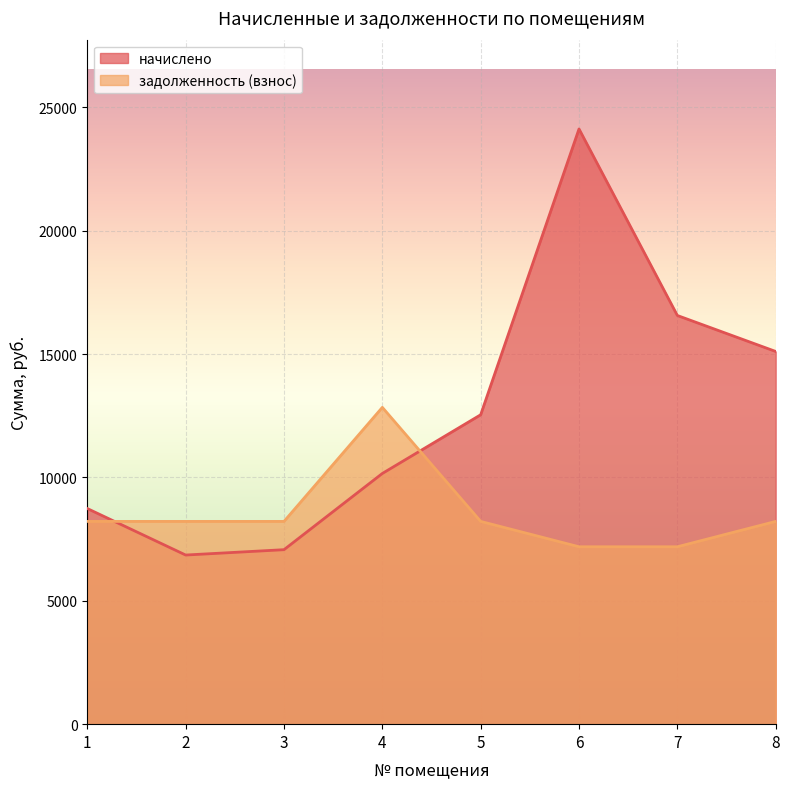

After their last crossing, which series has the higher values: задолженность (взнос) or начислено?

начислено